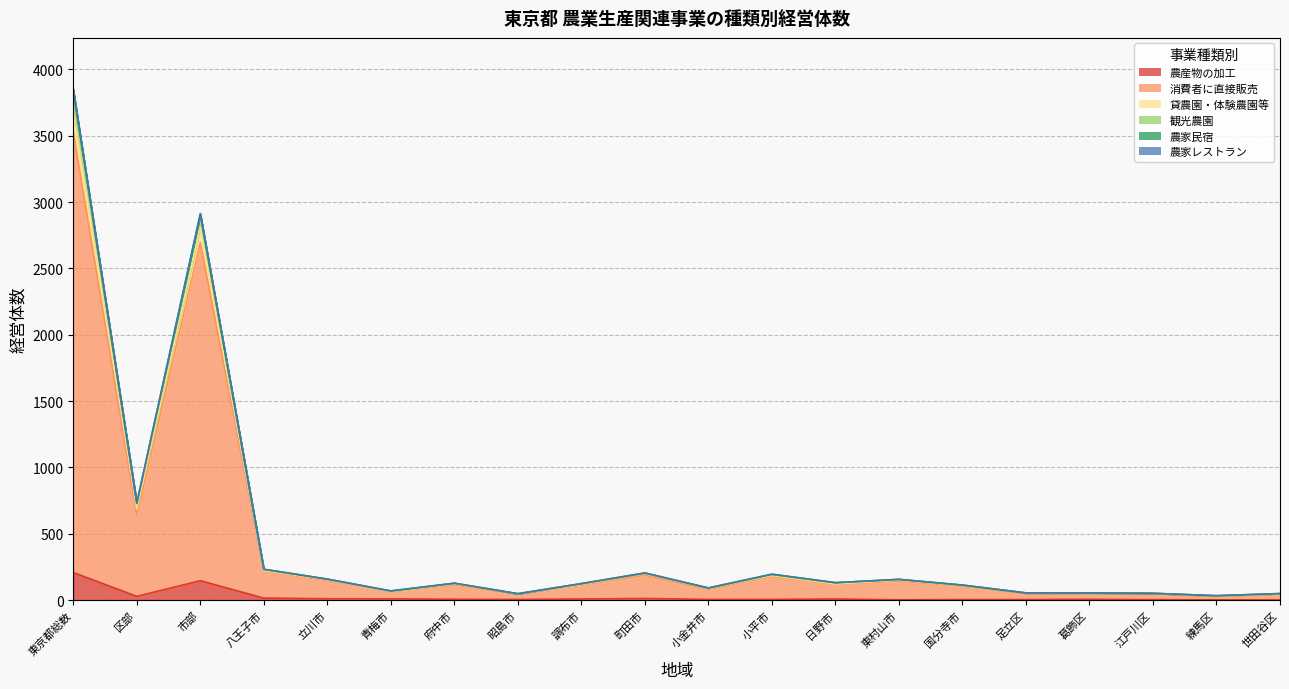

Which category has the highest value in the 農産物の加工 series?

東京都総数